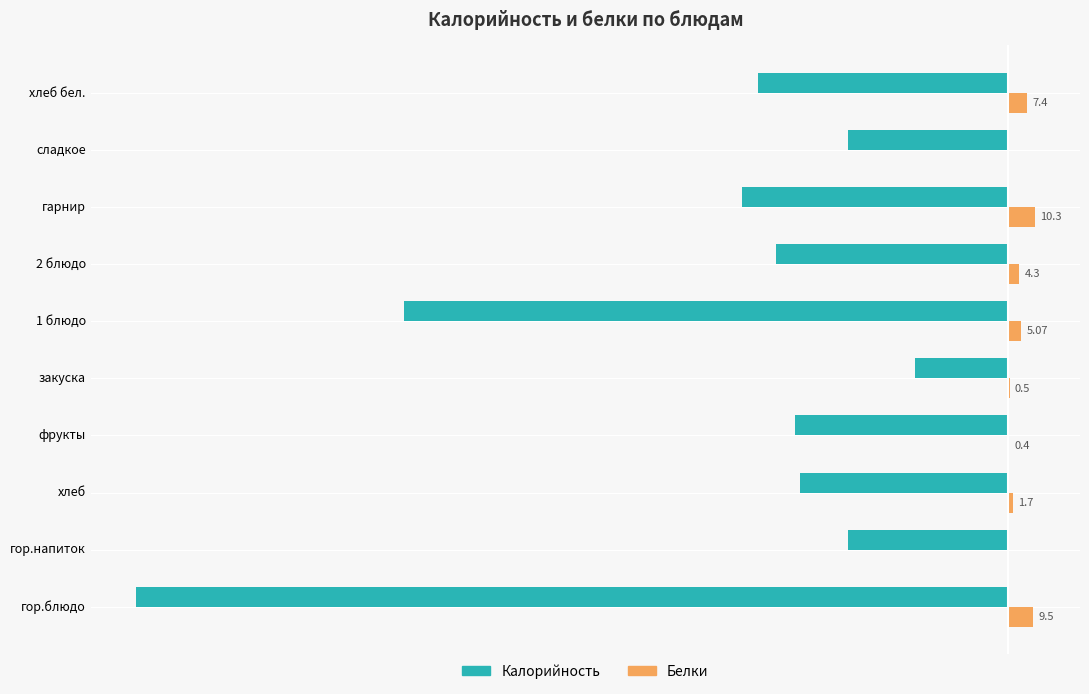

What are all the series names shown in the legend?

Калорийность, Белки